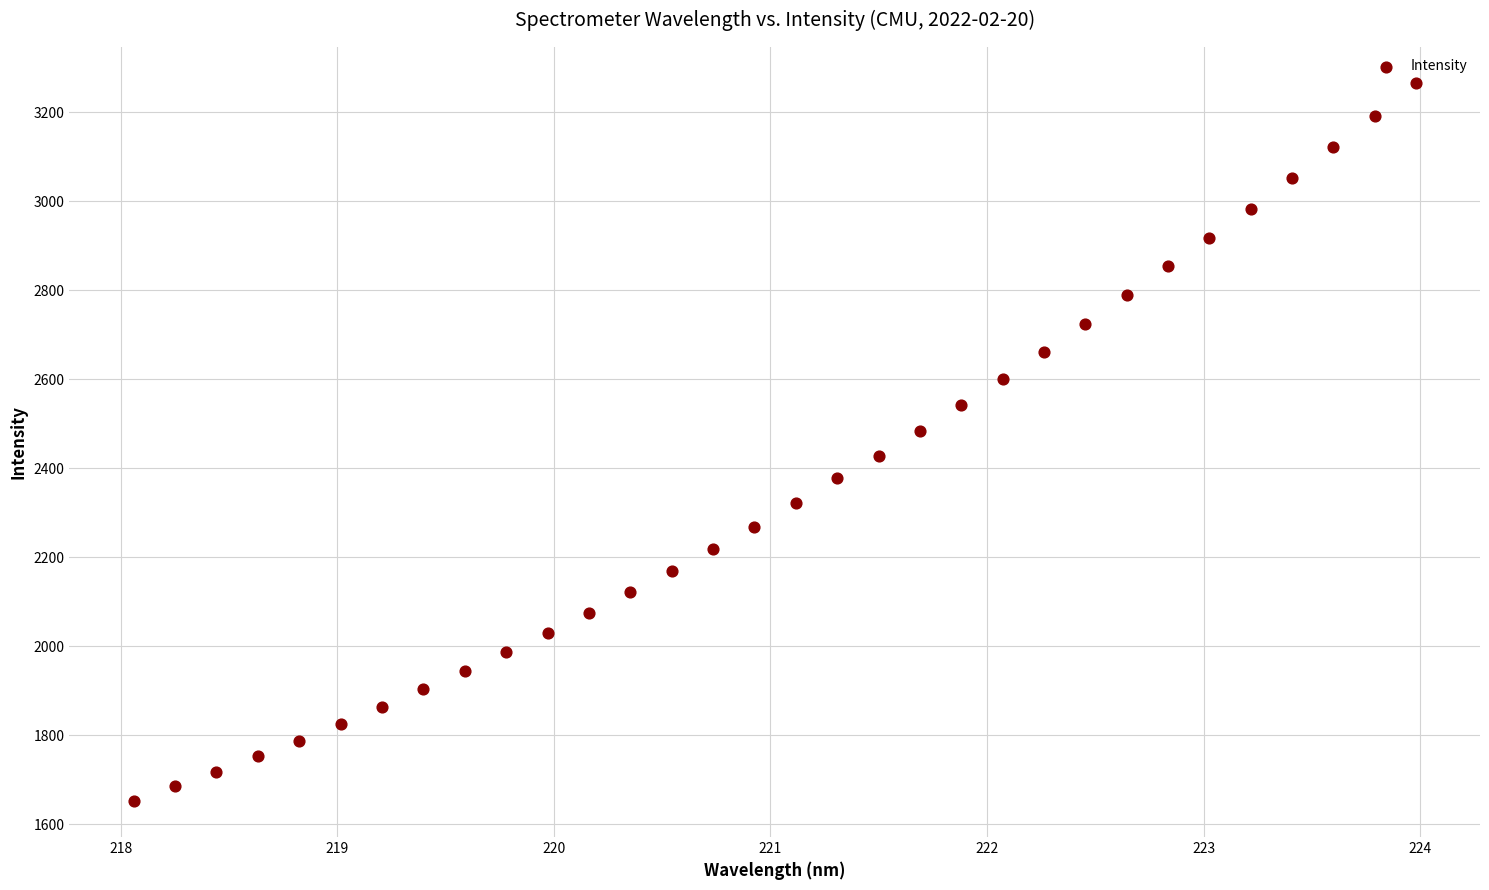

What is the range of Y values (max minus min)?

1613.2